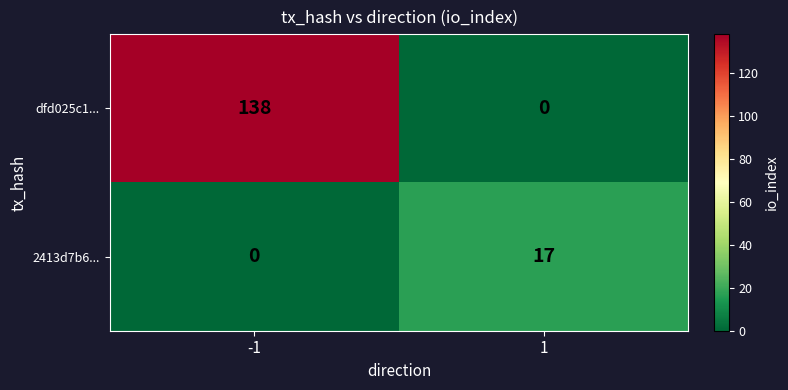

What is the spread (max minus min) of values at 1?

17